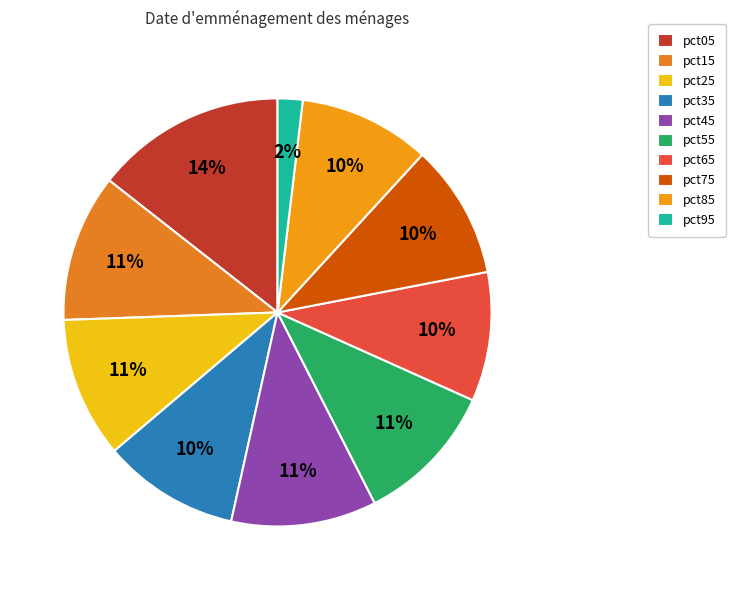

What percentage do pct95 and pct35 together represent?

12.2%